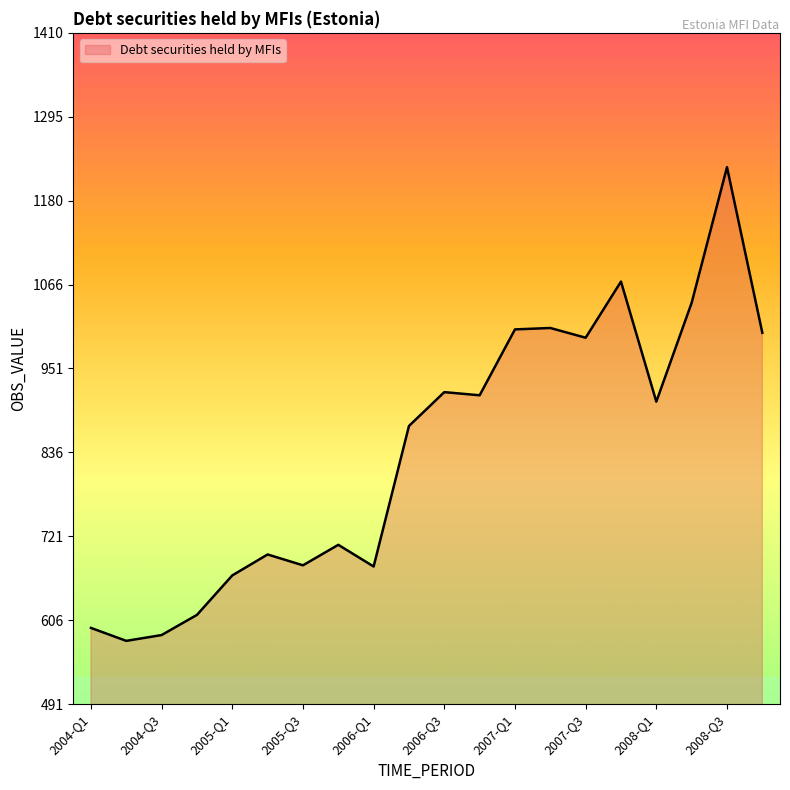

What is the maximum value shown in the chart?

1226.9